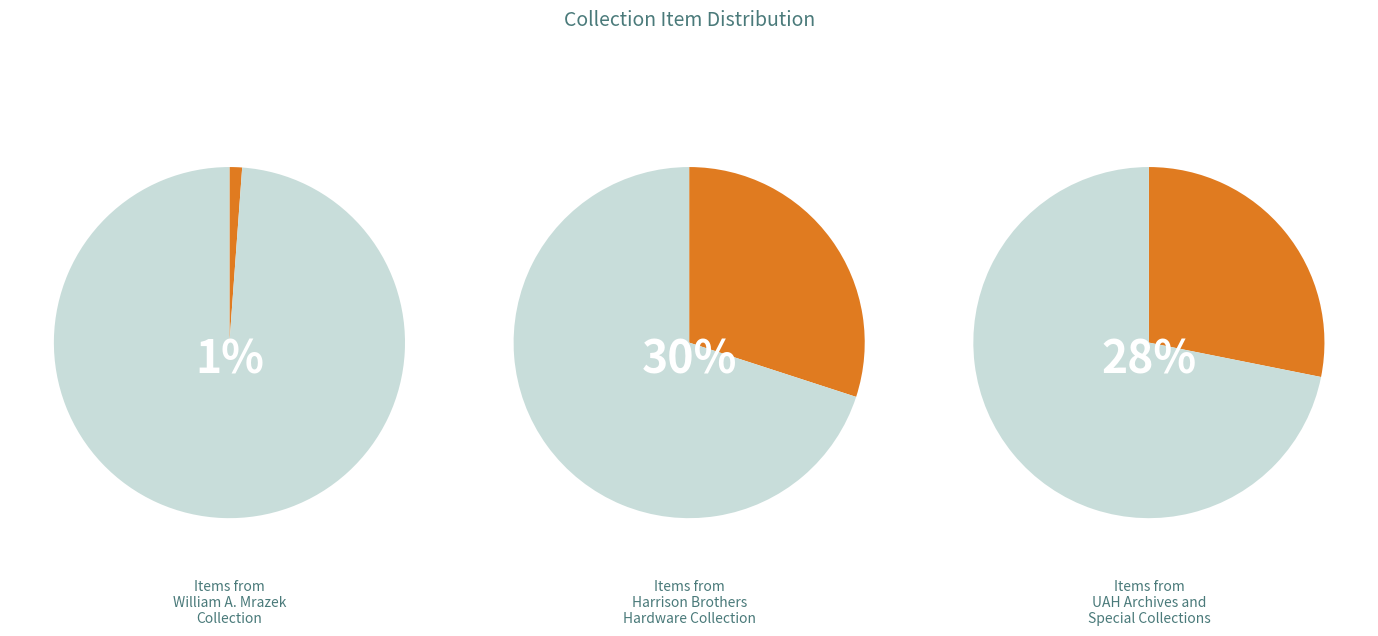

True or false: Government Documents Posters accounts for 43% of the total.

False